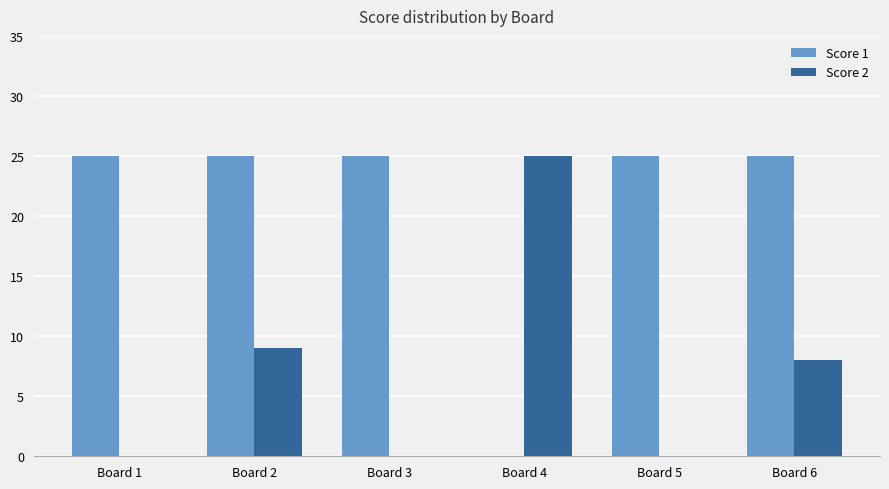

What is the greatest value displayed?

25